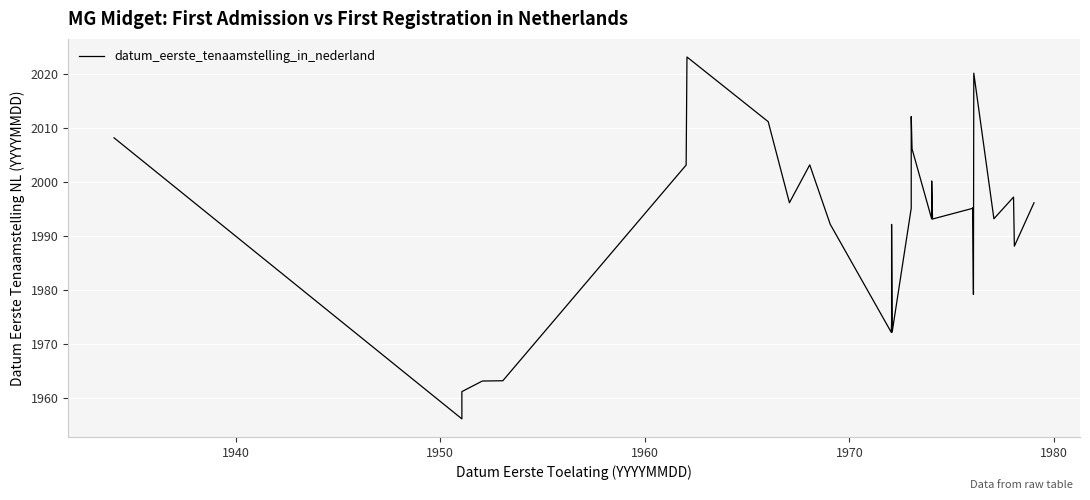

Is it true that the value at 23 is 29569525?

False